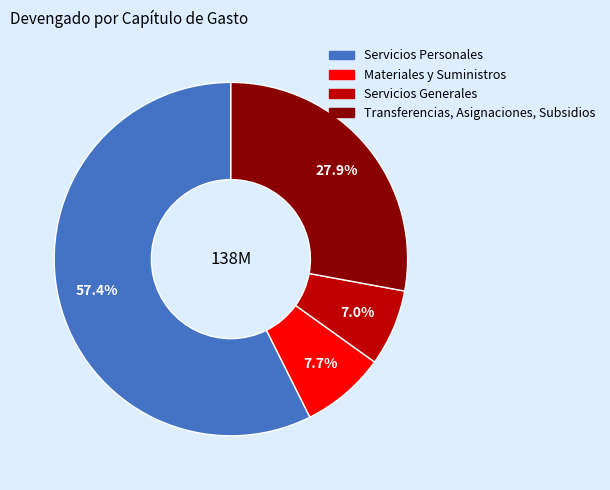

To the nearest percent, what is the difference between the largest and smallest slice percentages?

50%